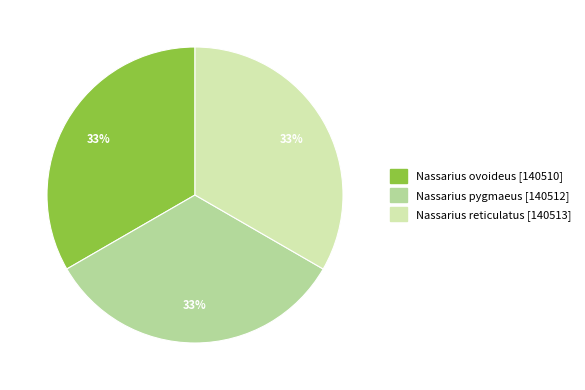

What is the ratio of the value at Nassarius reticulatus to the value at Nassarius ovoideus?

1.0